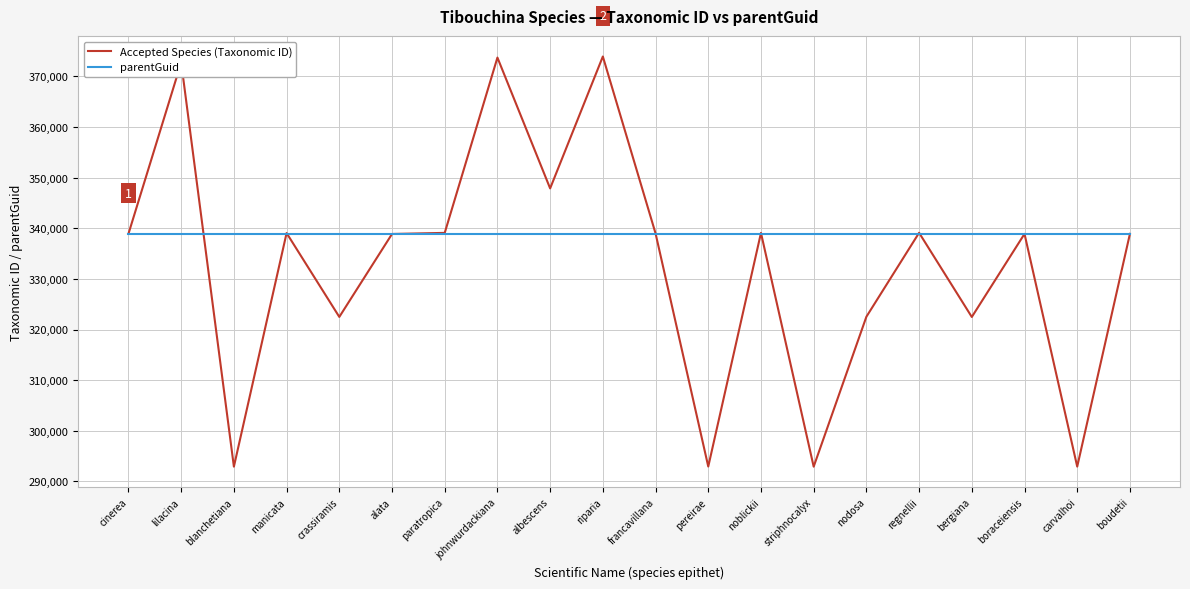

List the series in order of their overall mean, highest first.

parentGuid, Accepted Species (Taxonomic ID)